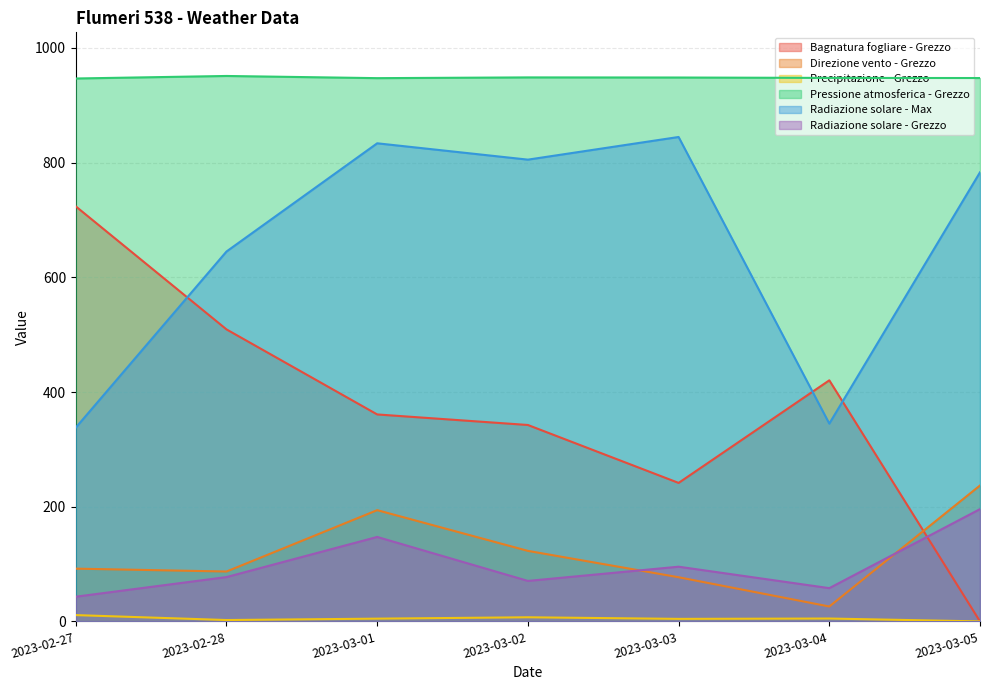

The value of Direzione vento - Grezzo at 2023-03-05 is 59.7. True or false?

False